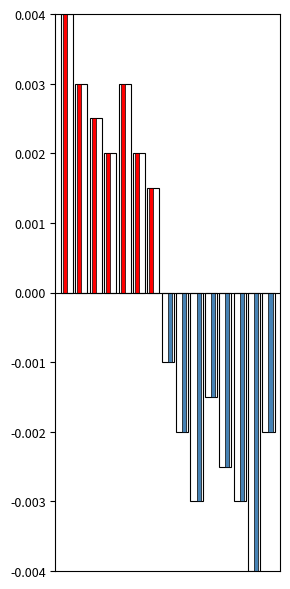

How many groups of bars are there?

15